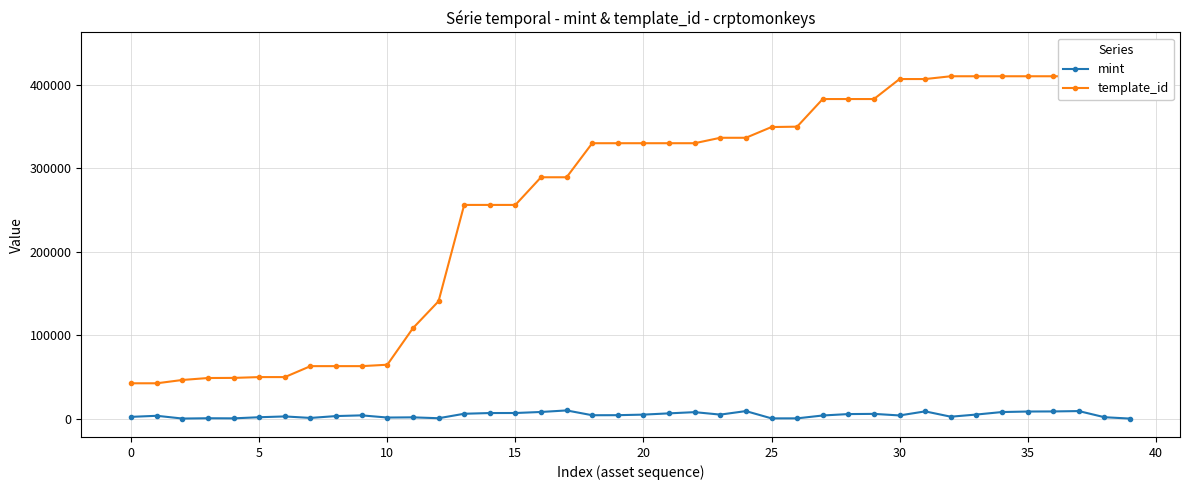

Reading left to right, what are all the values shown in this chart?

mint: 2191	3462	155	514	387	1740	2692	897	3127	3972	1363	1599	541	5898	6758	6801	8038	9885	4129	4199	4868	6380	7831	4881	9088	365	385	3823	5520	5756	3879	8754	2372	4960	7957	8565	8682	9104	1754	115
template_id: 42420	42420	46398	48730	48873	49849	49849	62974	62974	62974	64660	108484	140743	256179	256179	256179	289324	289324	330131	330131	330131	330131	330131	336643	336643	349517	349951	383071	383071	383071	407032	407032	410375	410375	410375	410375	410375	410375	439058	440886